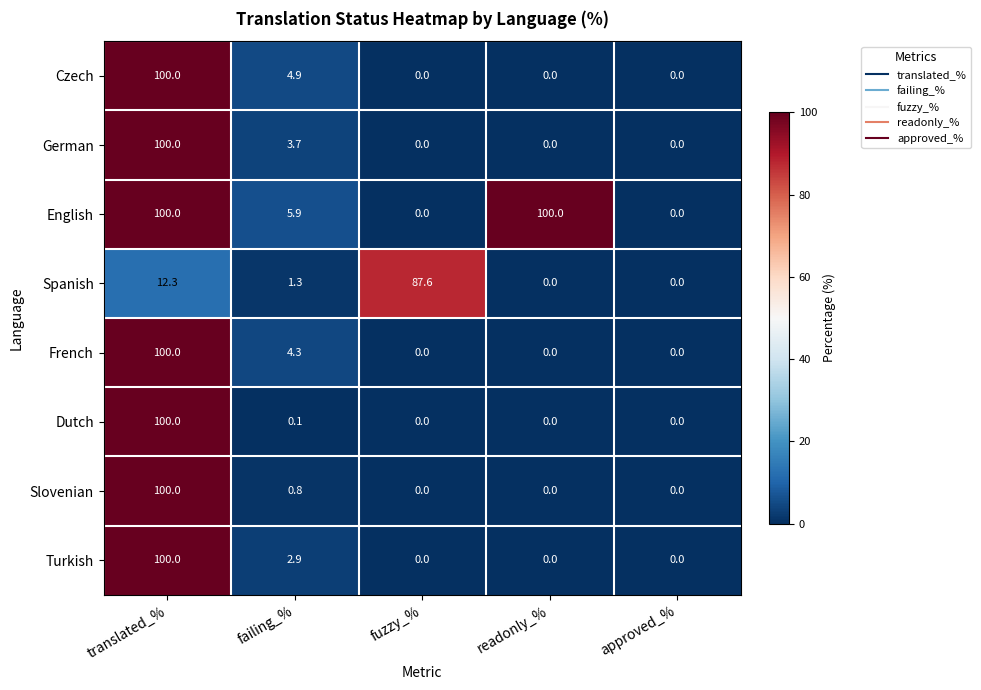

The English series shows 37.1 at translated_%. True or false?

False